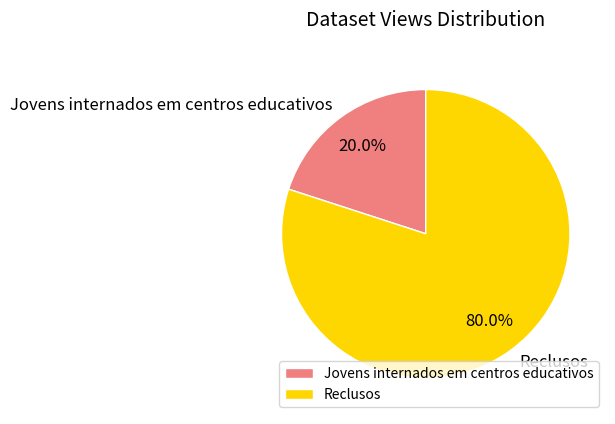

Rank the categories by value from highest to lowest.

Reclusos, Jovens internados em centros educativos